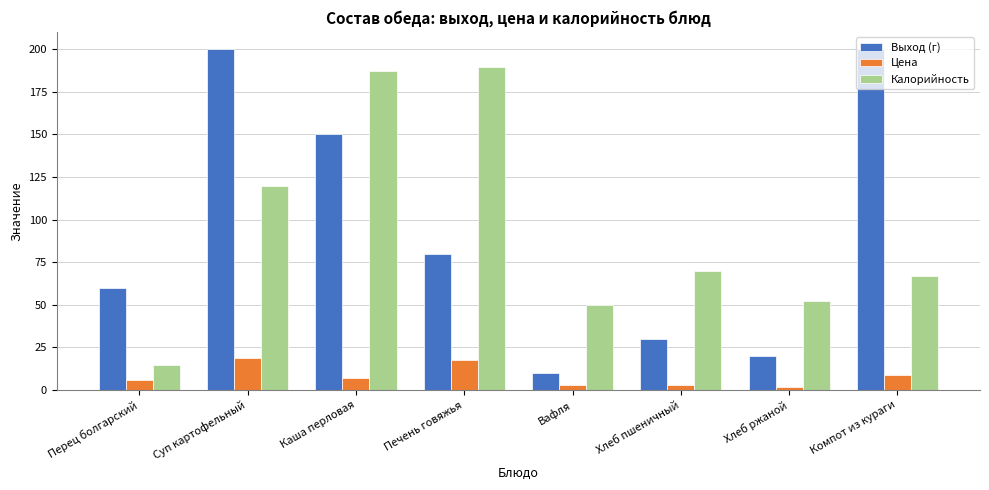

What is the label of the 5th bar from the left?

Вафля